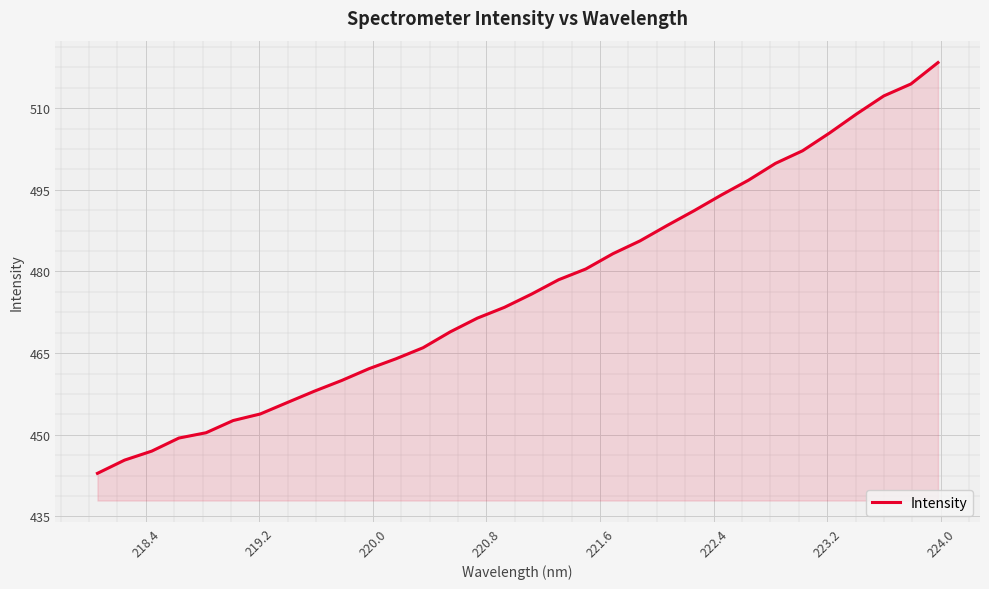

Does the chart have visible grid lines?

Yes